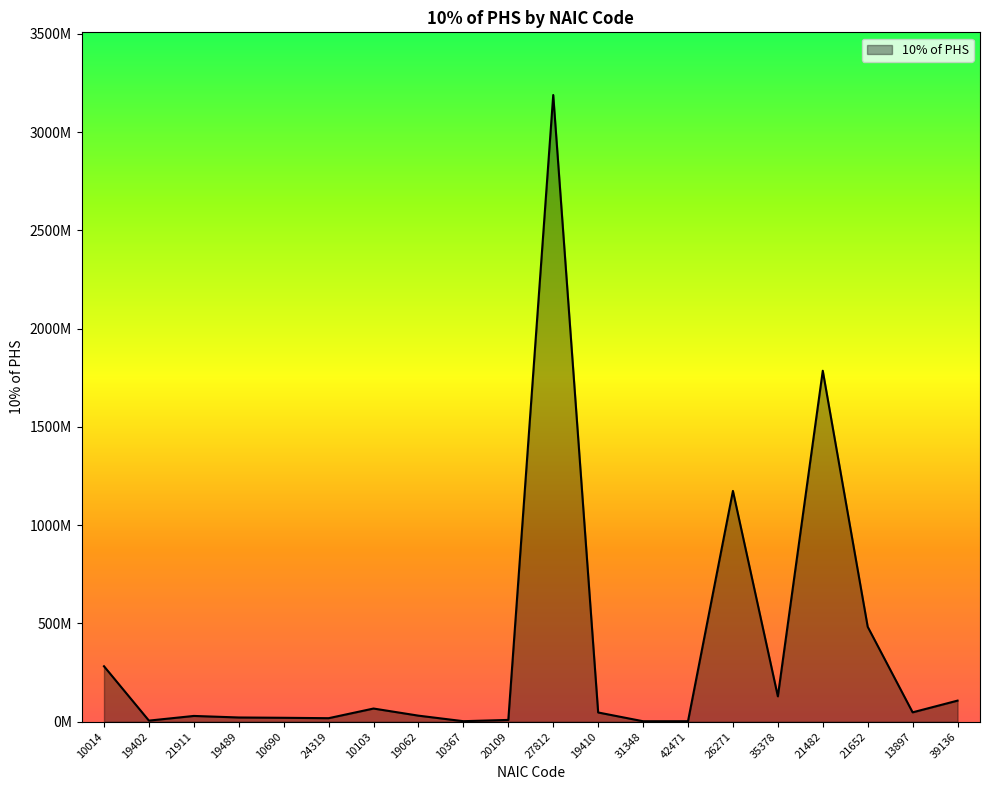

How many points are lower than both their immediate neighbors (excluding endpoints)?

6